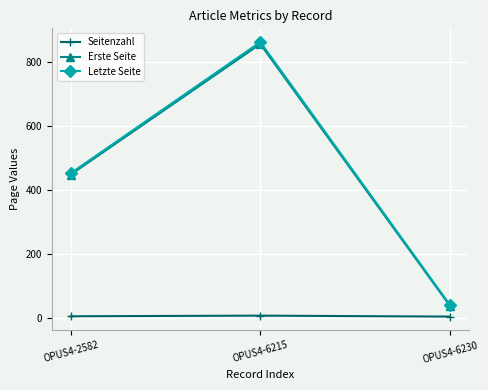

What is the minimum value shown in the chart?

3